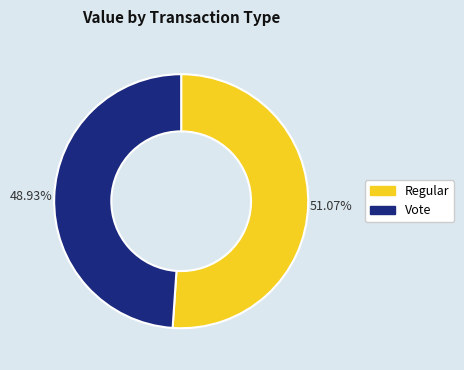

True or false: Regular accounts for 51% of the total.

True